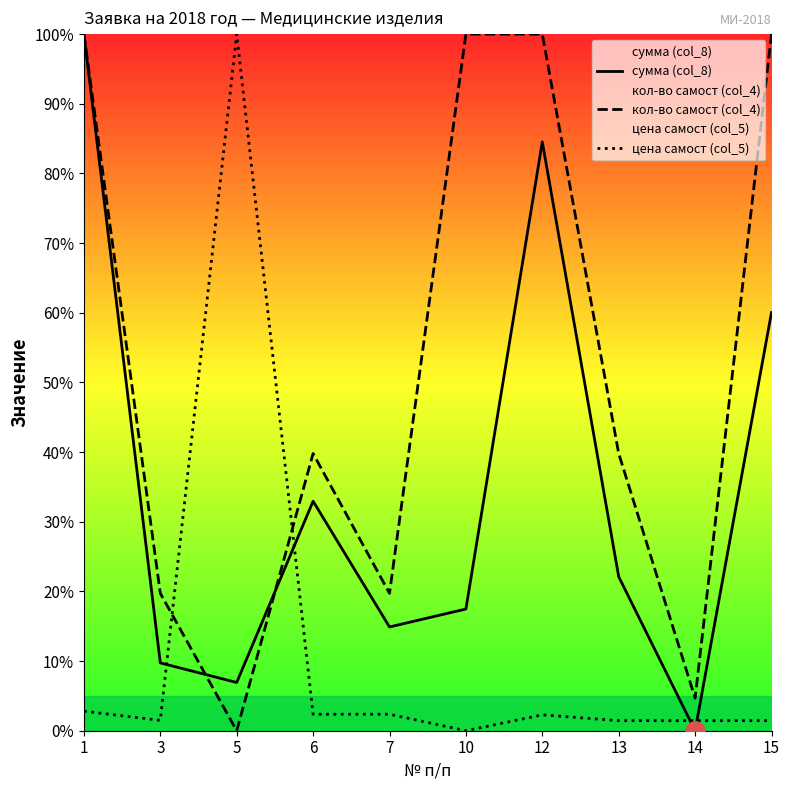

How many interior local peaks does the цена самост (col_5) series have?

2